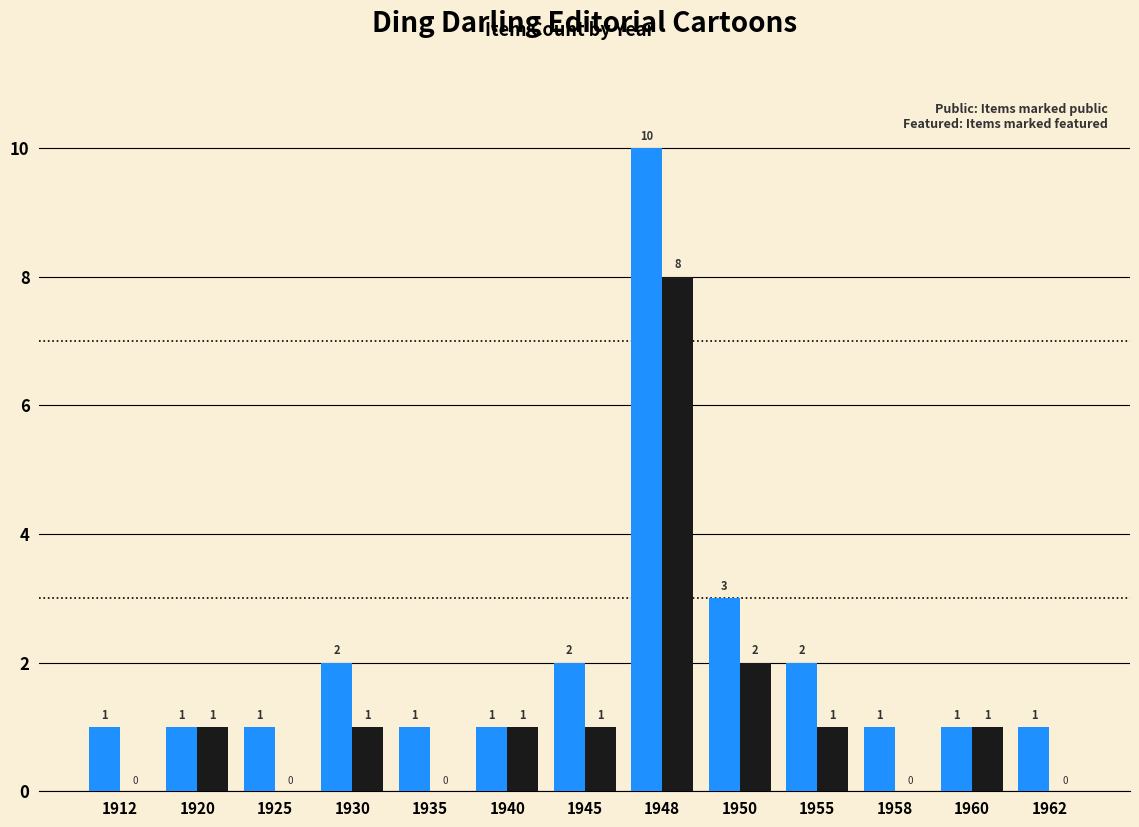

At which category is the sum across all series the highest?

1948